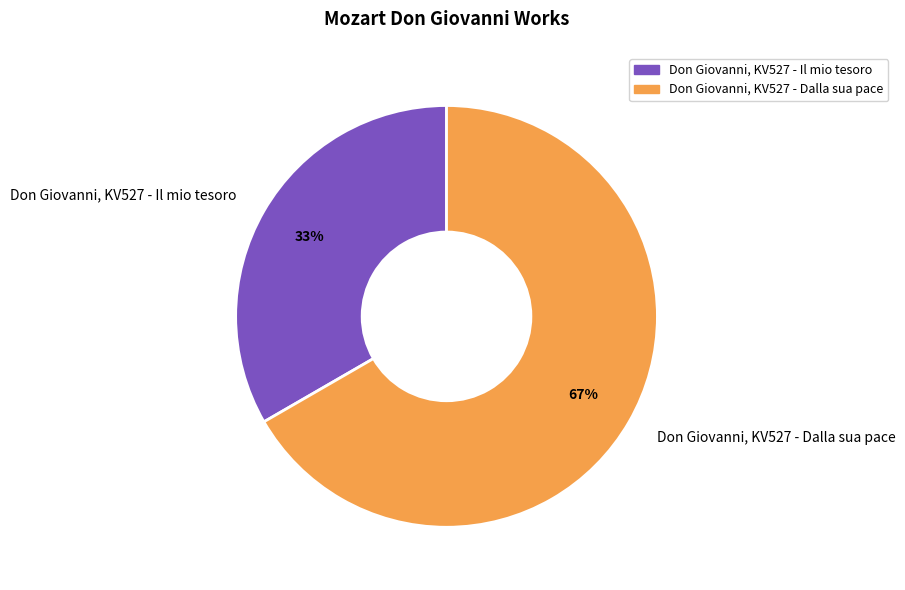

Which slice is the largest?

Don Giovanni, KV527 - Dalla sua pace